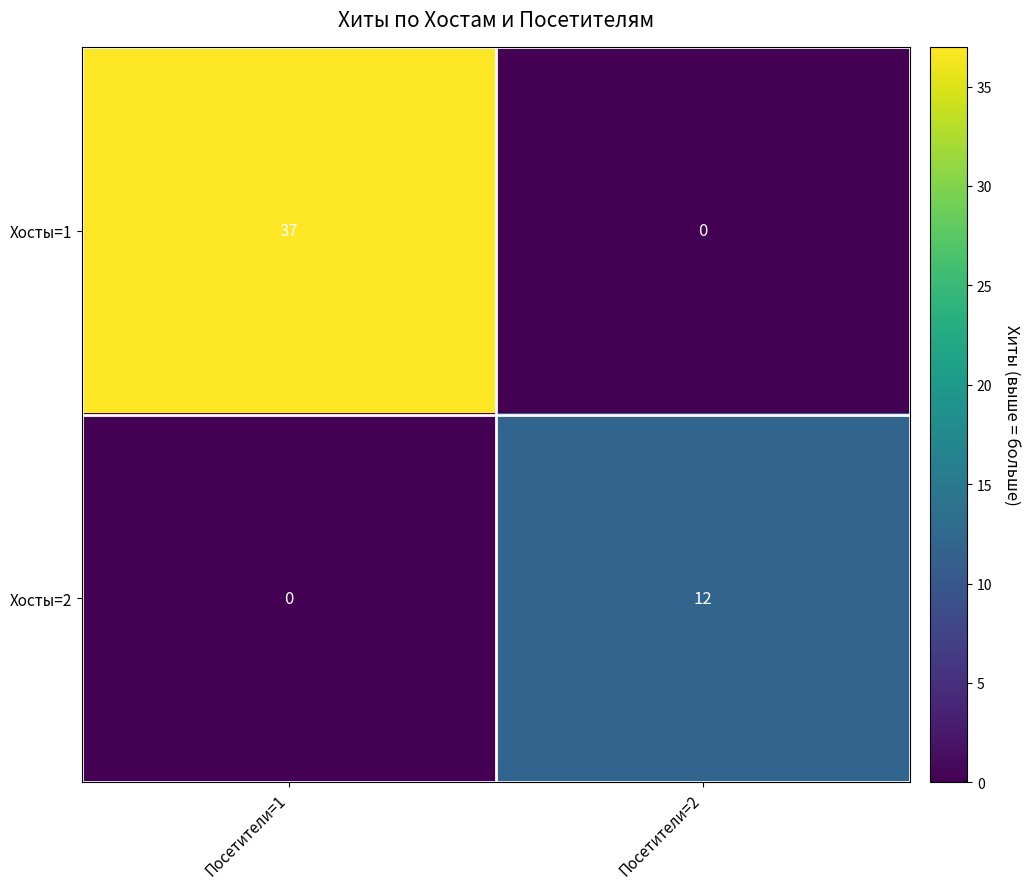

Where is Хосты=1 nearest to the value 18?

Посетители=2